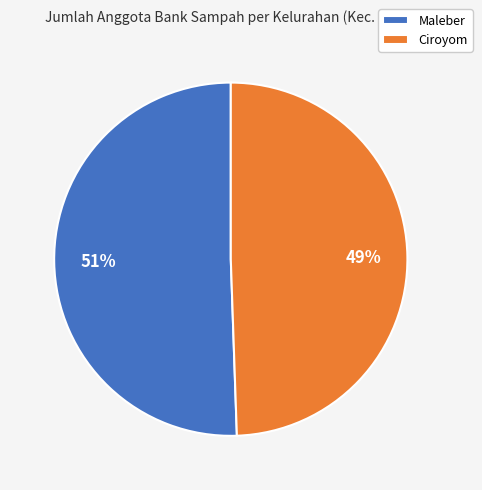

Is it true that Ciroyom is 62% of the pie?

False